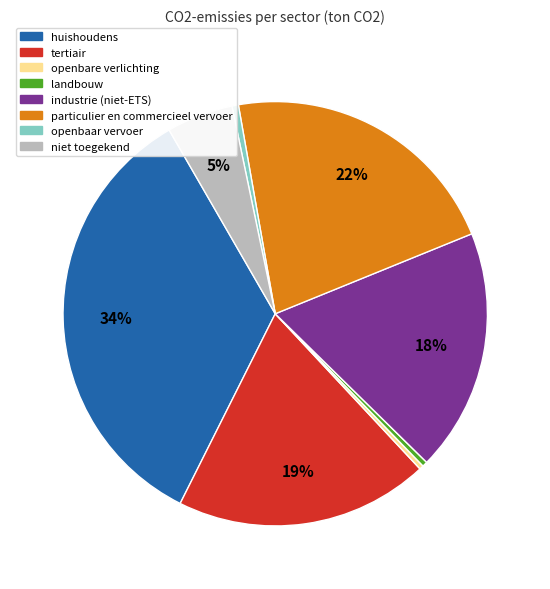

Does openbaar vervoer account for over 50% of the chart?

No